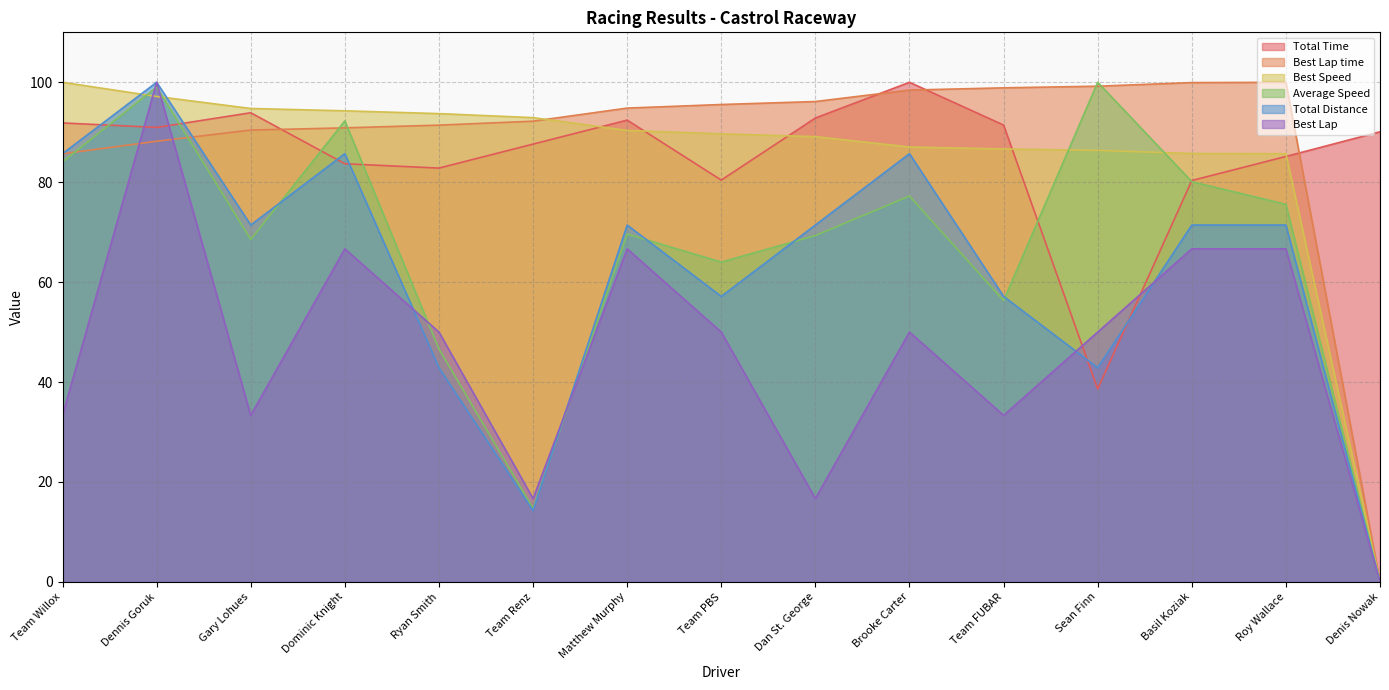

Rank the categories by Average Speed value from lowest to highest.

Denis Nowak, Team Renz, Ryan Smith, Team FUBAR, Team PBS, Gary Lohues, Dan St. George, Matthew Murphy, Roy Wallace, Brooke Carter, Basil Koziak, Team Willox, Dominic Knight, Dennis Goruk, Sean Finn